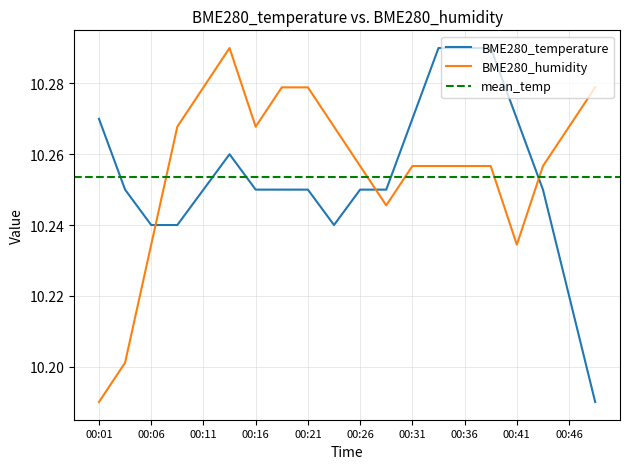

List the series in order of their overall mean, lowest first.

BME280_temperature, BME280_humidity